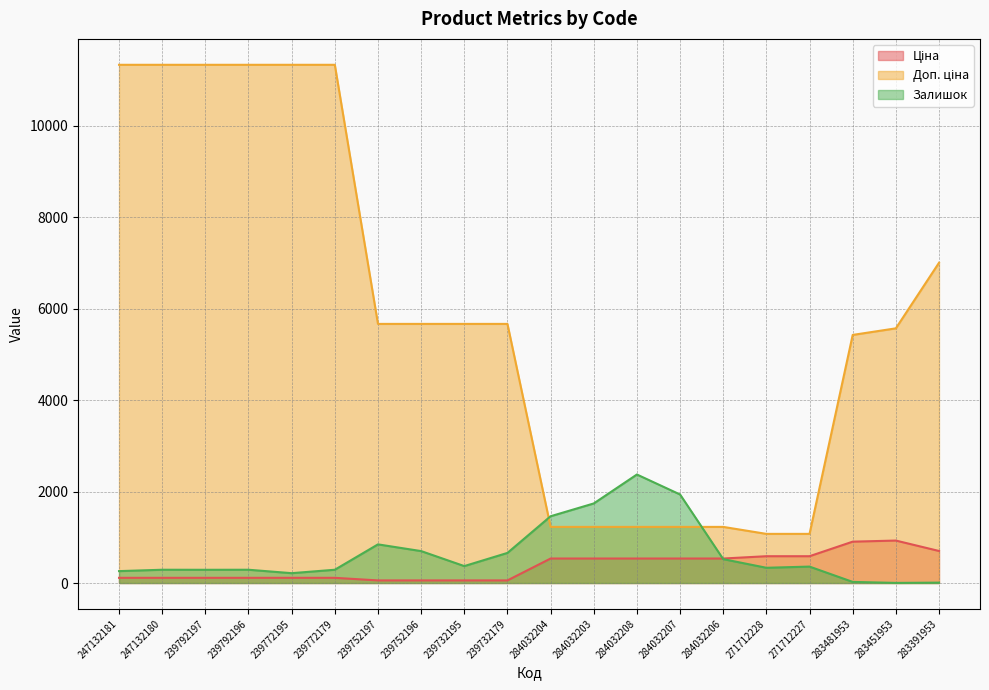

Which series ends up on top after the final intersection of Ціна and Залишок?

Ціна